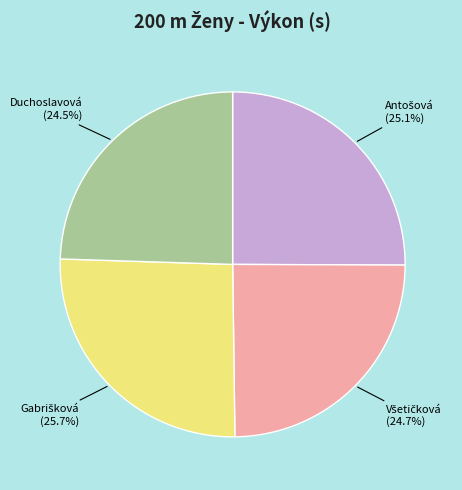

To the nearest percent, what is the average slice percentage?

25%